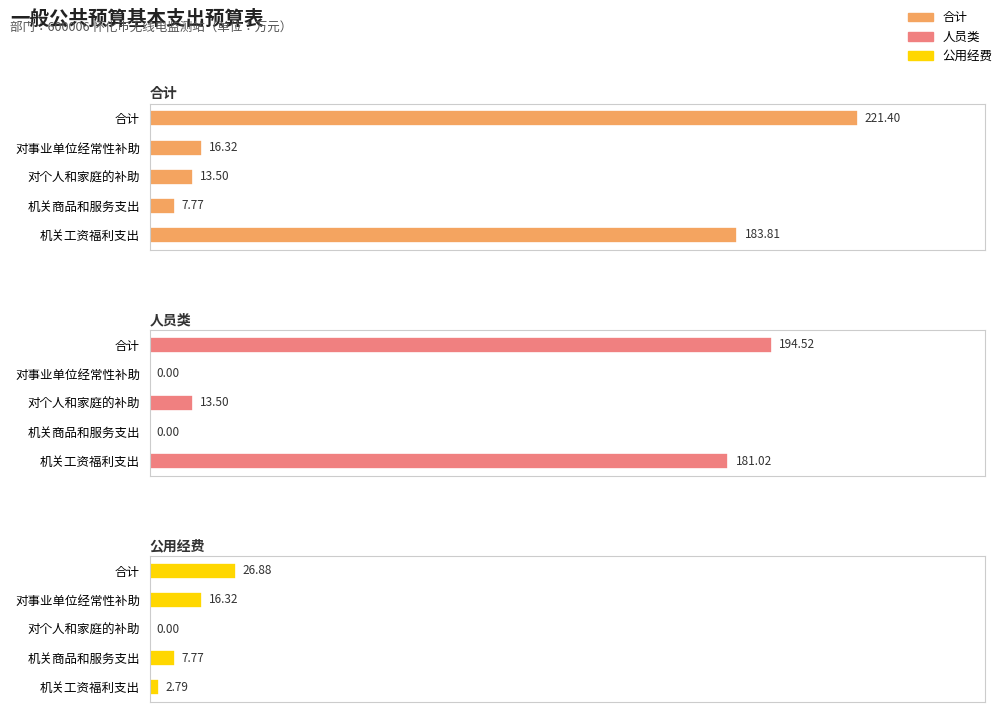

What is the sum of all 人员类 values?

389.0